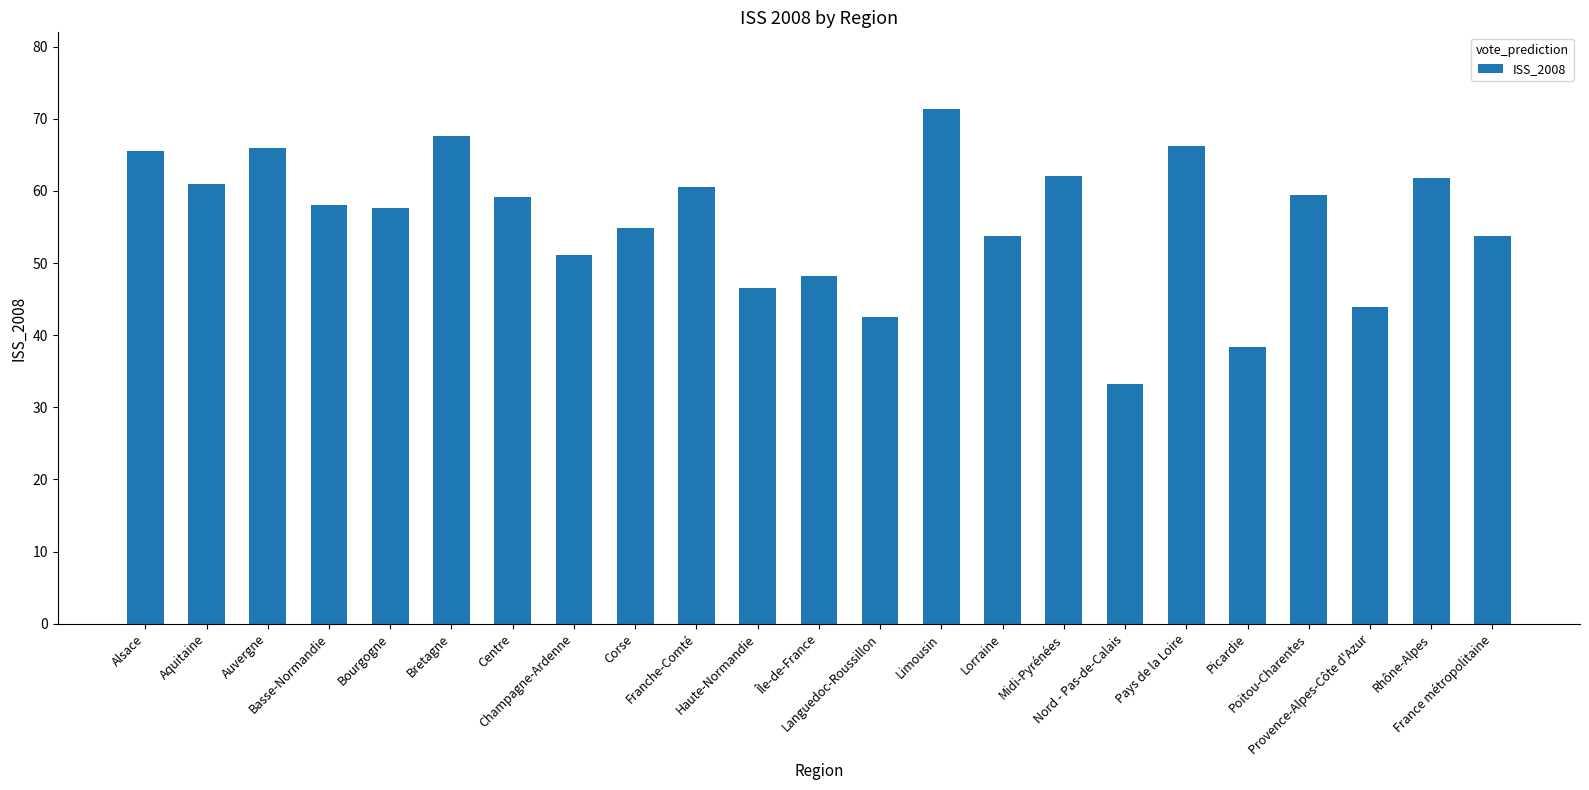

What is the average value?

55.8